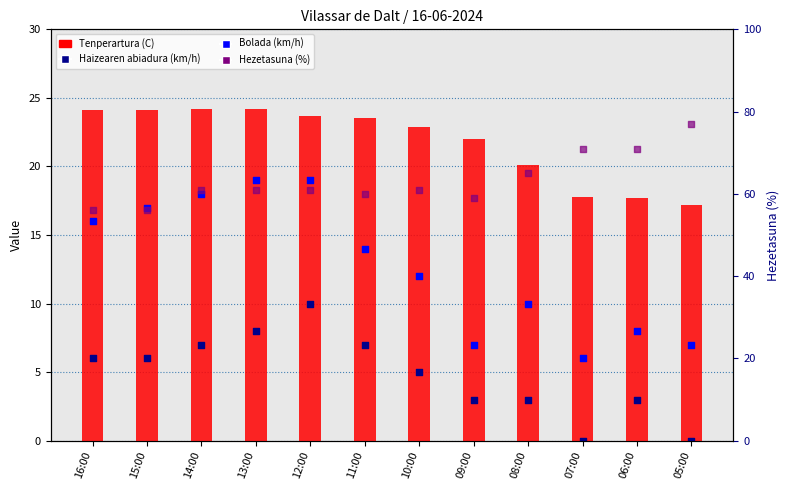

Which series has the largest total across all categories?

Hezetasuna (%)